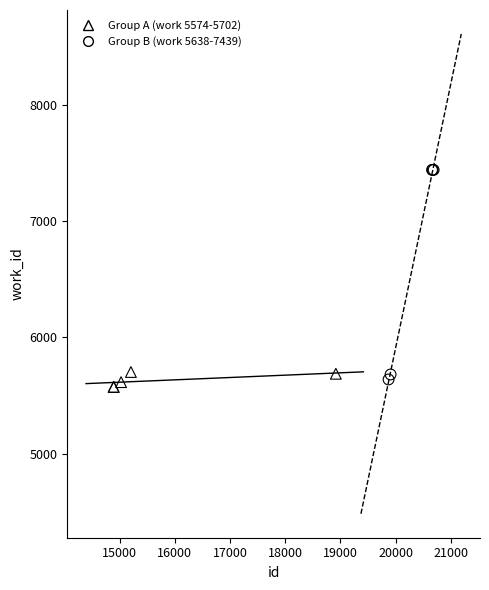

Which series reaches the maximum Y coordinate?

Group B (work 5638-7439)